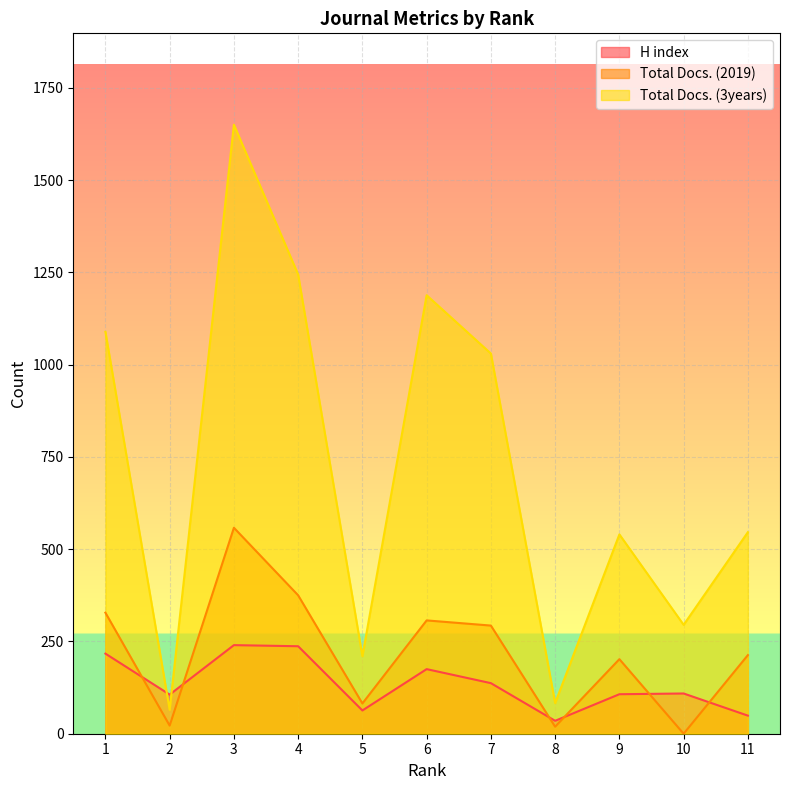

At which category does Total Docs. (3years) reach its first local valley?

2